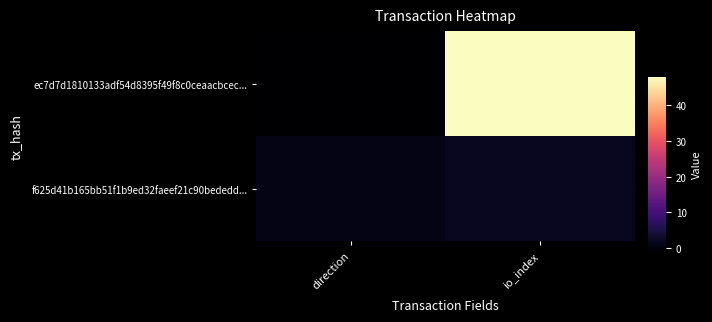

Rank the series at io_index from lowest to highest value.

f625d41b165bb51f1b9ed32faeef21c90bededd..., ec7d7d1810133adf54d8395f49f8c0ceaacbcec...